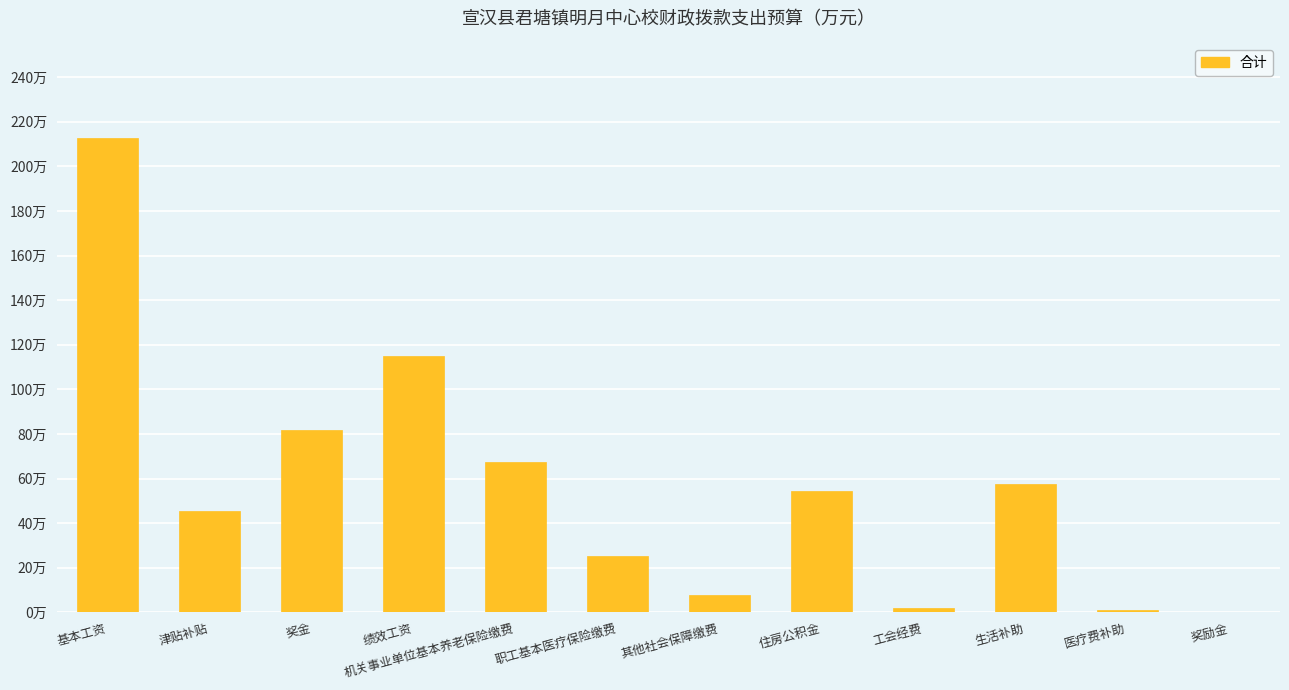

Reading right to left, what are all the values shown in this chart?

0.0	1.0	57.4	2.1	54.6	7.8	25.2	67.5	114.9	81.7	45.5	212.6